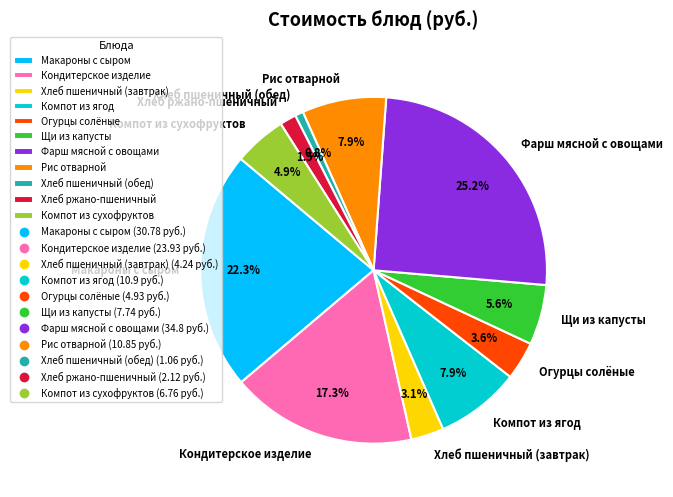

Between Компот из ягод and Хлеб пшеничный (завтрак), which is larger?

Компот из ягод